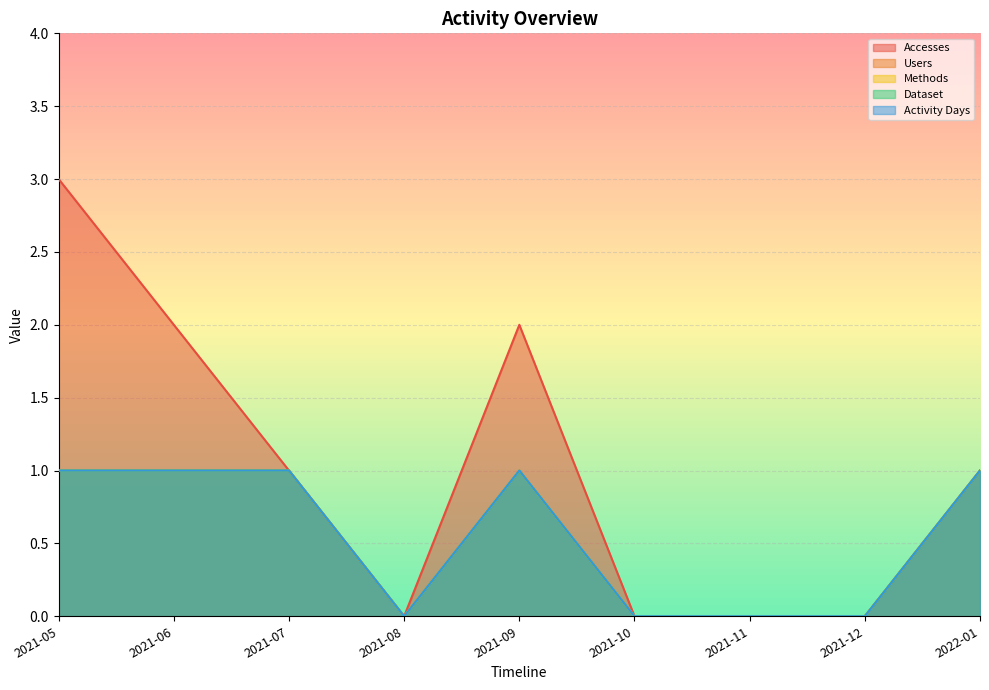

Is the value of Methods at 2021-12 greater than the value of Accesses at 2021-06?

No